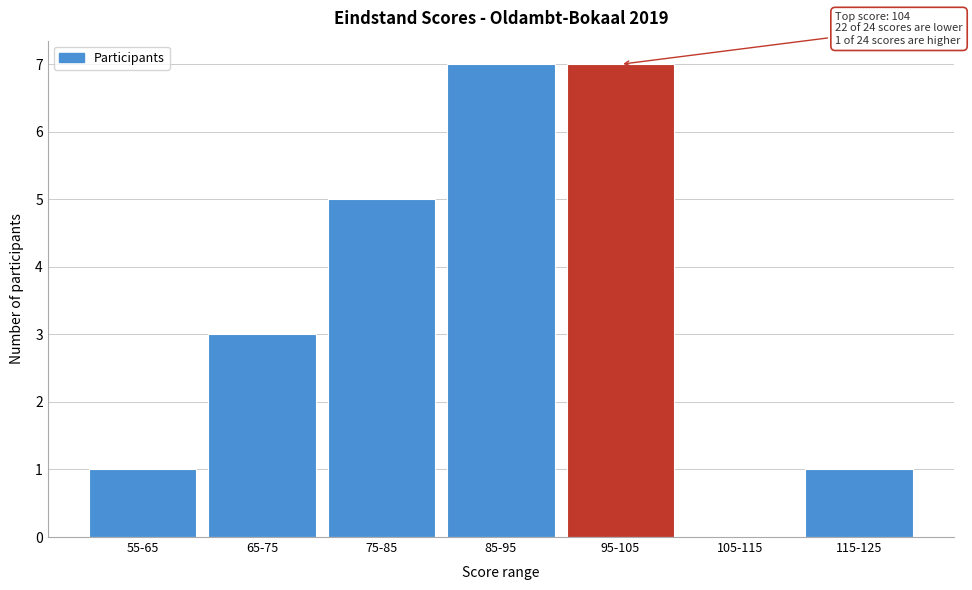

Reading left to right, transcribe all the data shown in this chart.

55-65=1	65-75=3	75-85=5	85-95=7	95-105=7	105-115=0	115-125=1